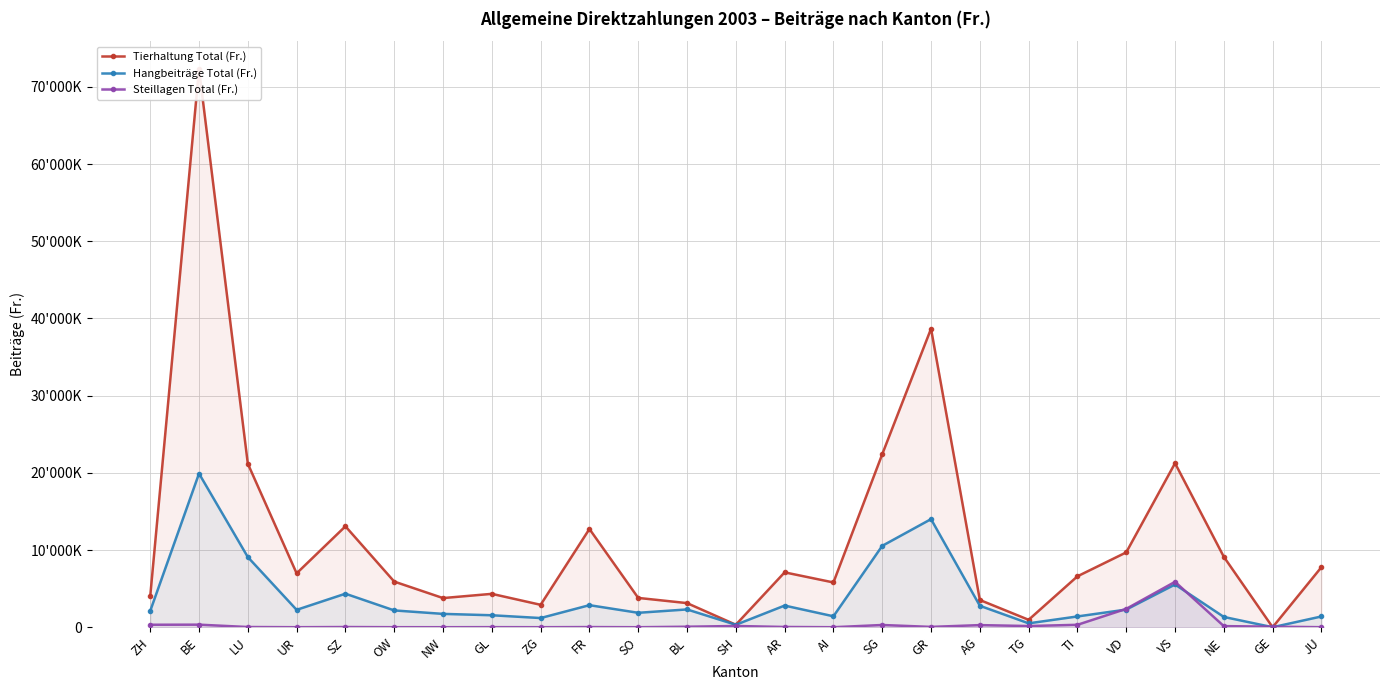

What is the difference between the Steillagen Total (Fr.) values at FR and GL?

10884